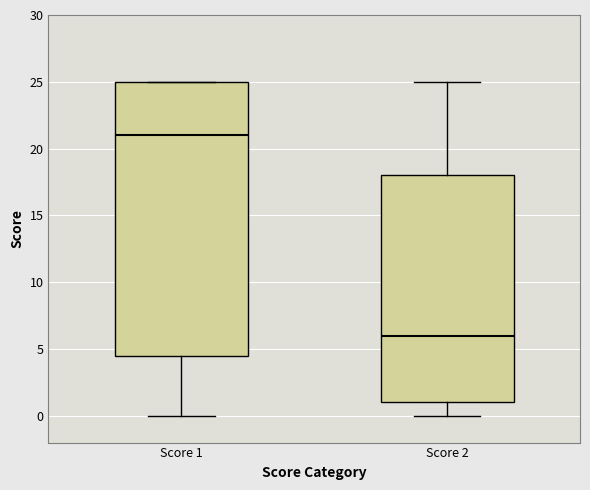

Where does the median line of the box for Score 2 sit on the y-axis? The values are not printed on the chart, so give them approximately, as read against the axis.

6.0